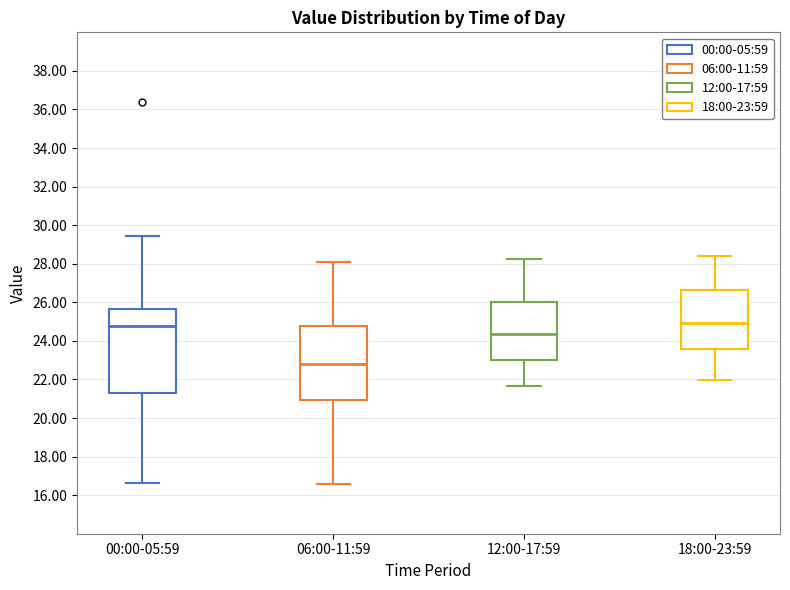

Where does the upper whisker of the box for 18:00-23:59 end on the y-axis? The values are not printed on the chart, so give them approximately, as read against the axis.

28.4